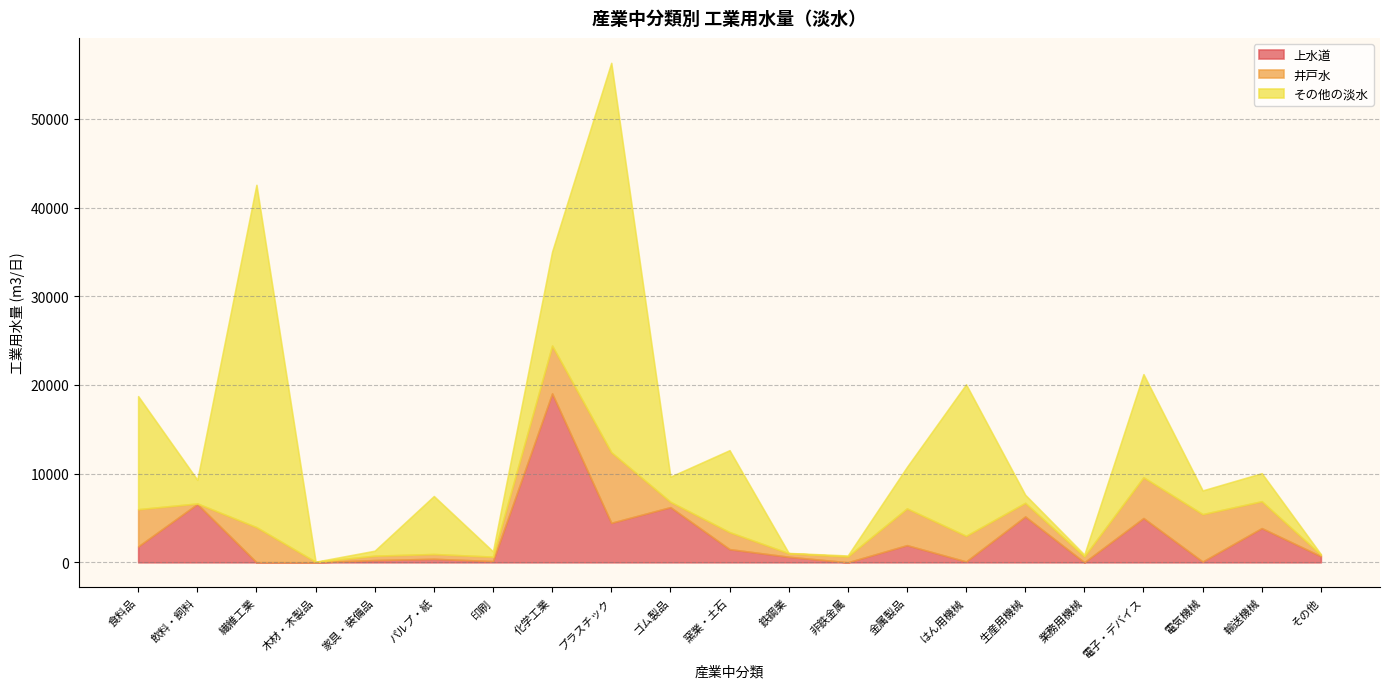

What position from the right is 印刷?

15